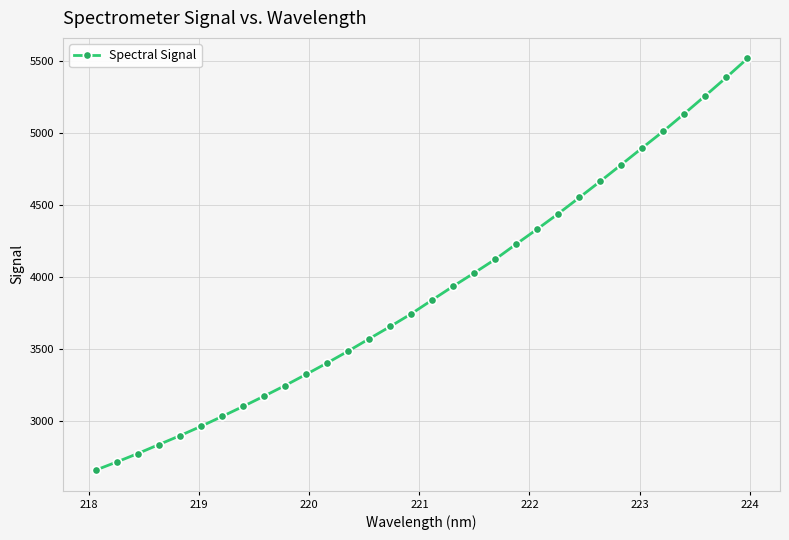

True or false: the data has more than 0 interior local peaks.

False